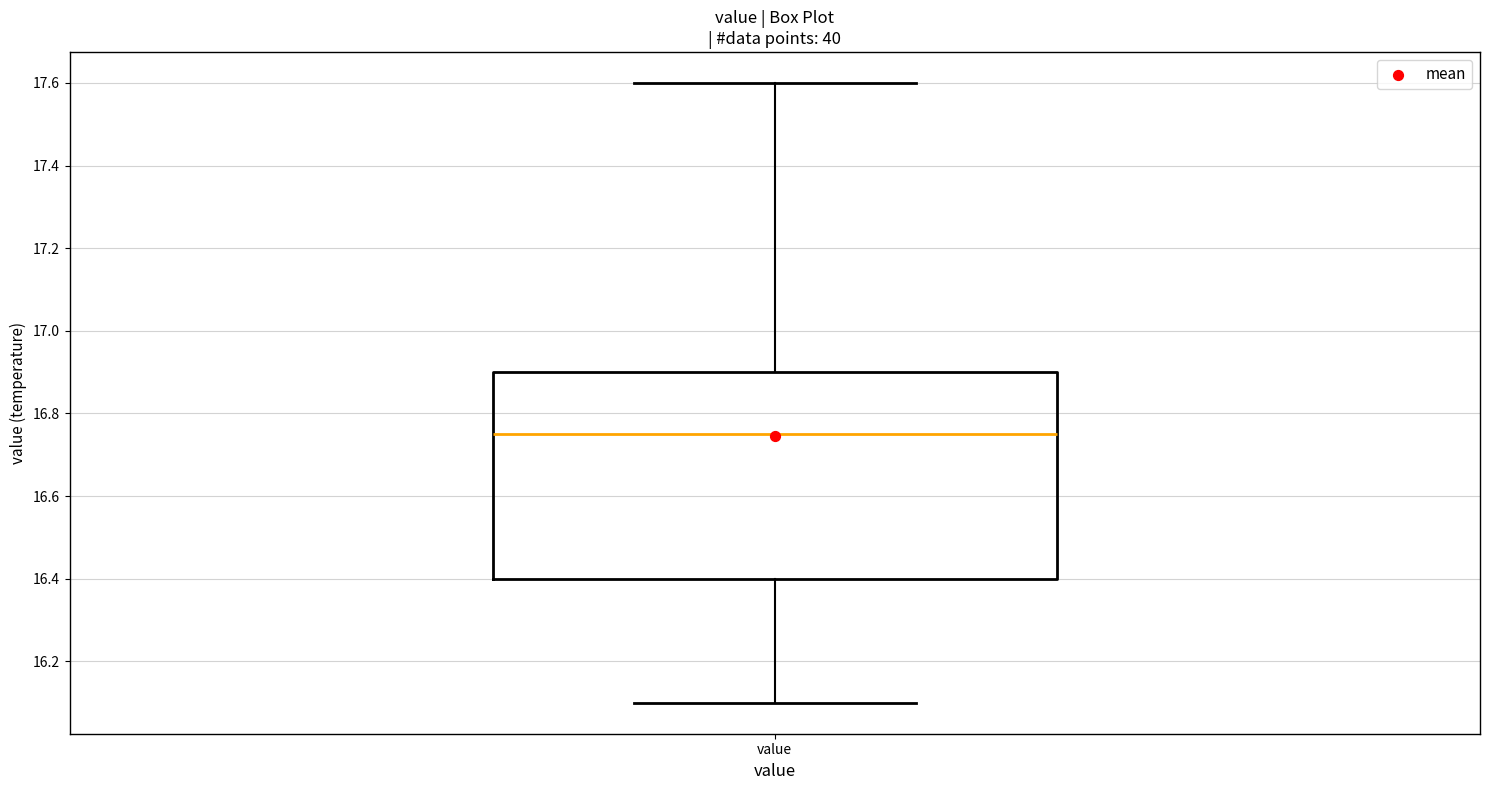

Where does the lower whisker of the box for value end on the y-axis? The values are not printed on the chart, so give them approximately, as read against the axis.

16.10